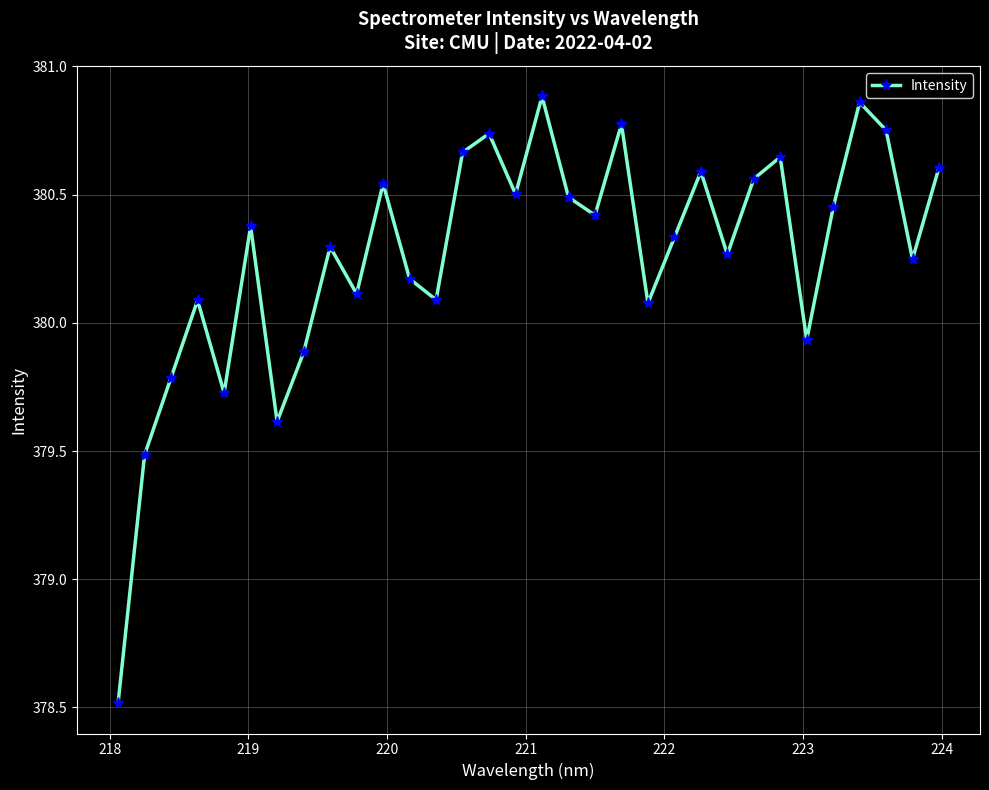

What is the sum of all values?

12168.5